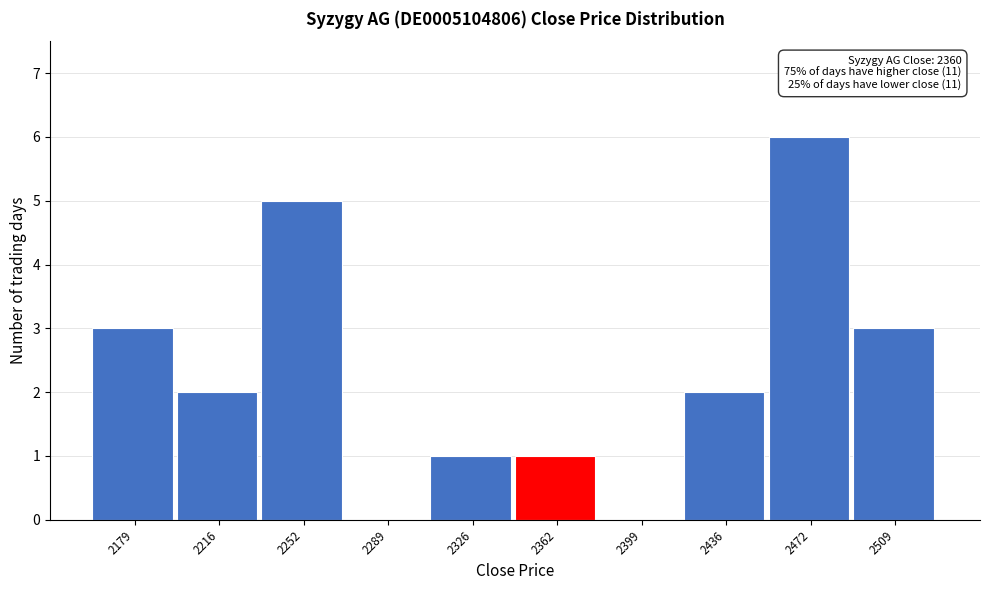

Which range on the x-axis has the tallest bar?

2455 to 2490